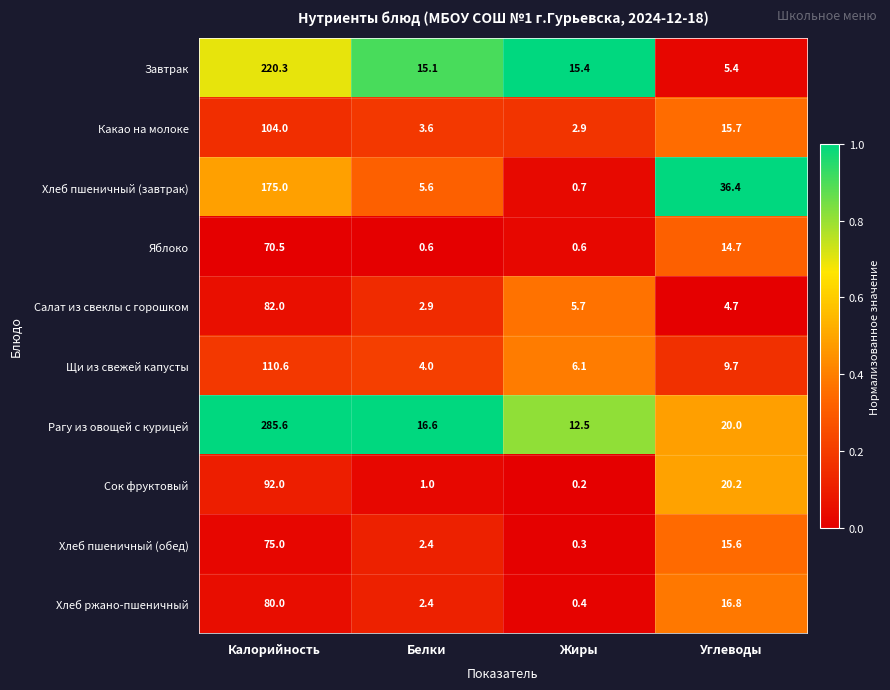

True or false: Яблоко has a value of 14.7 at Углеводы.

True